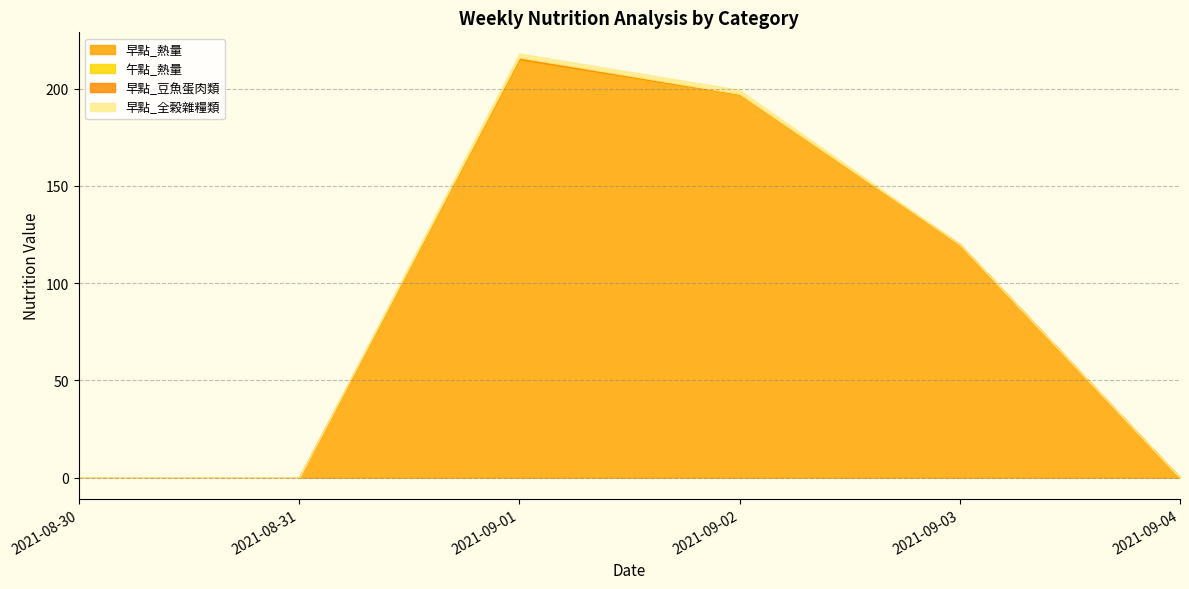

What is the difference between the second highest and second lowest values in the 早點_熱量 series?

197.0